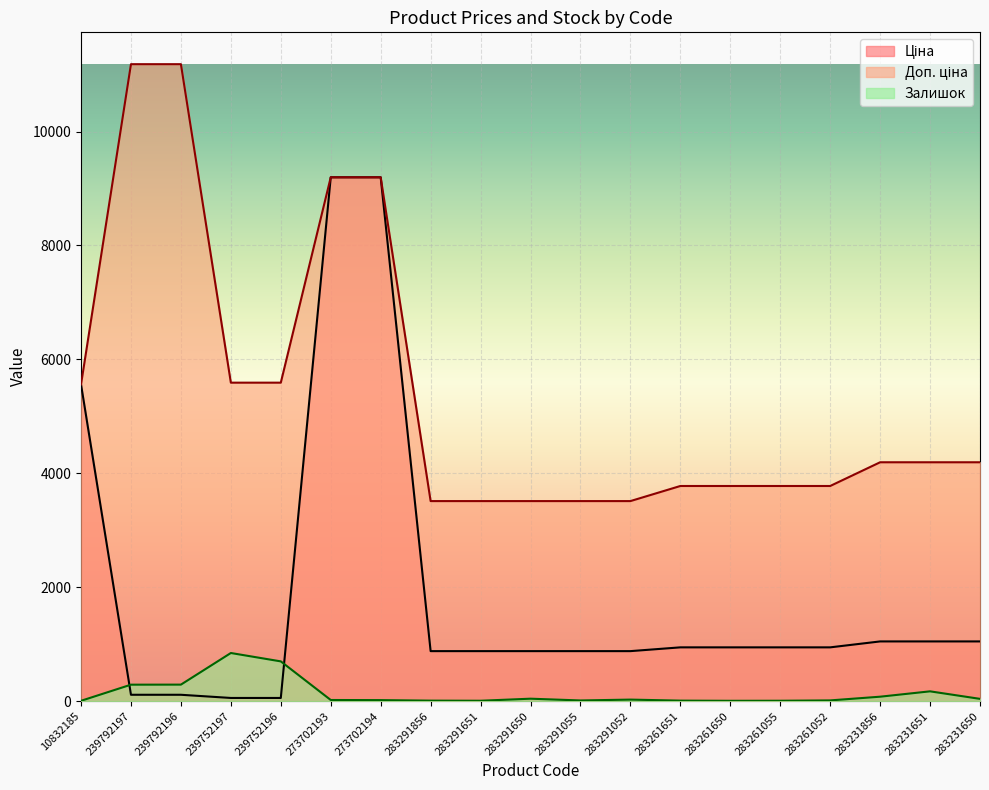

True or false: Залишок and Доп. ціна intersect in this chart.

False